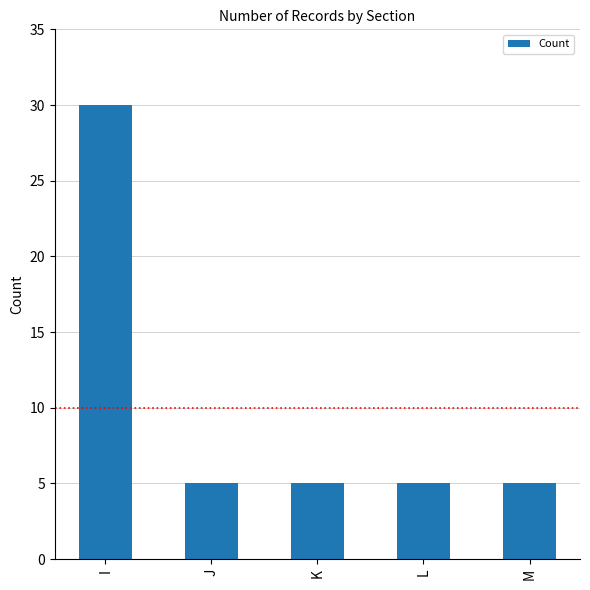

What is the difference between the maximum and minimum values?

25